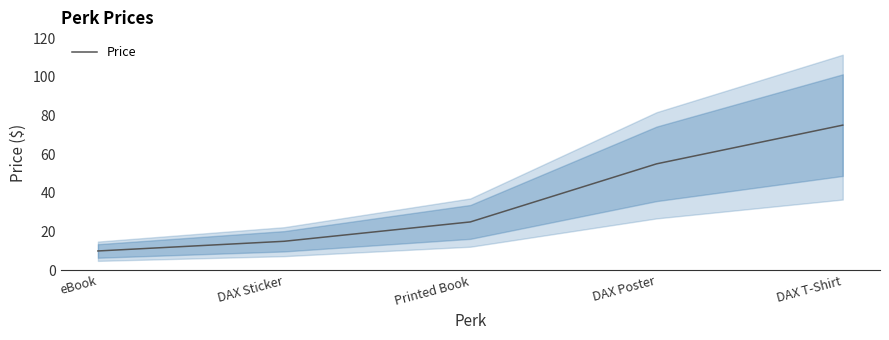

How many series are shown in this chart?

1